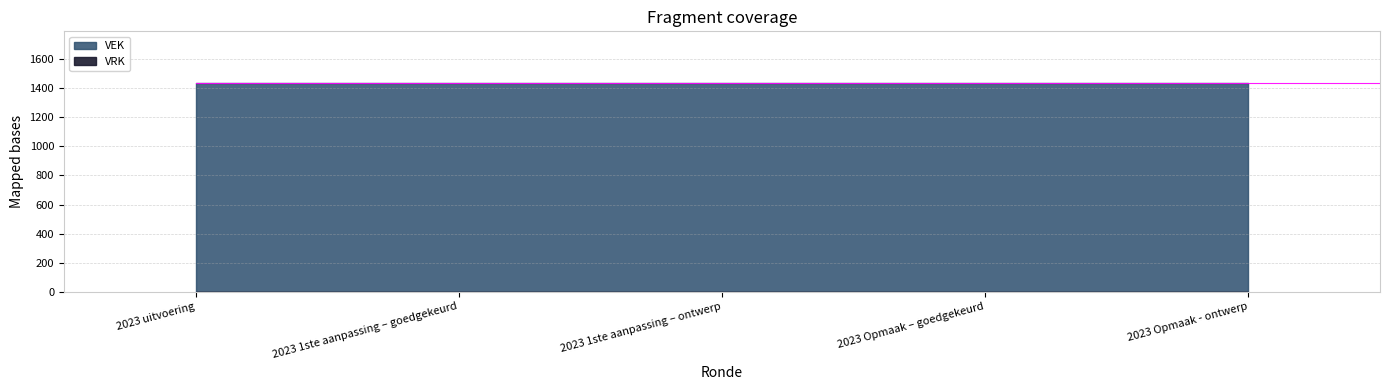

True or false: VEK and VRK cross at least once.

False